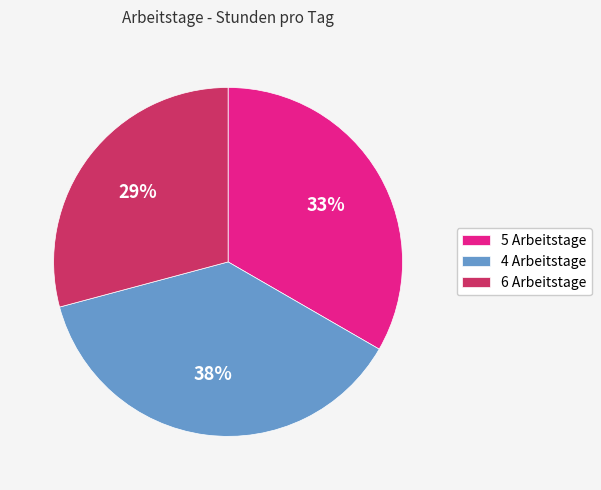

The 6 slice represents 29% of the pie. True or false?

True